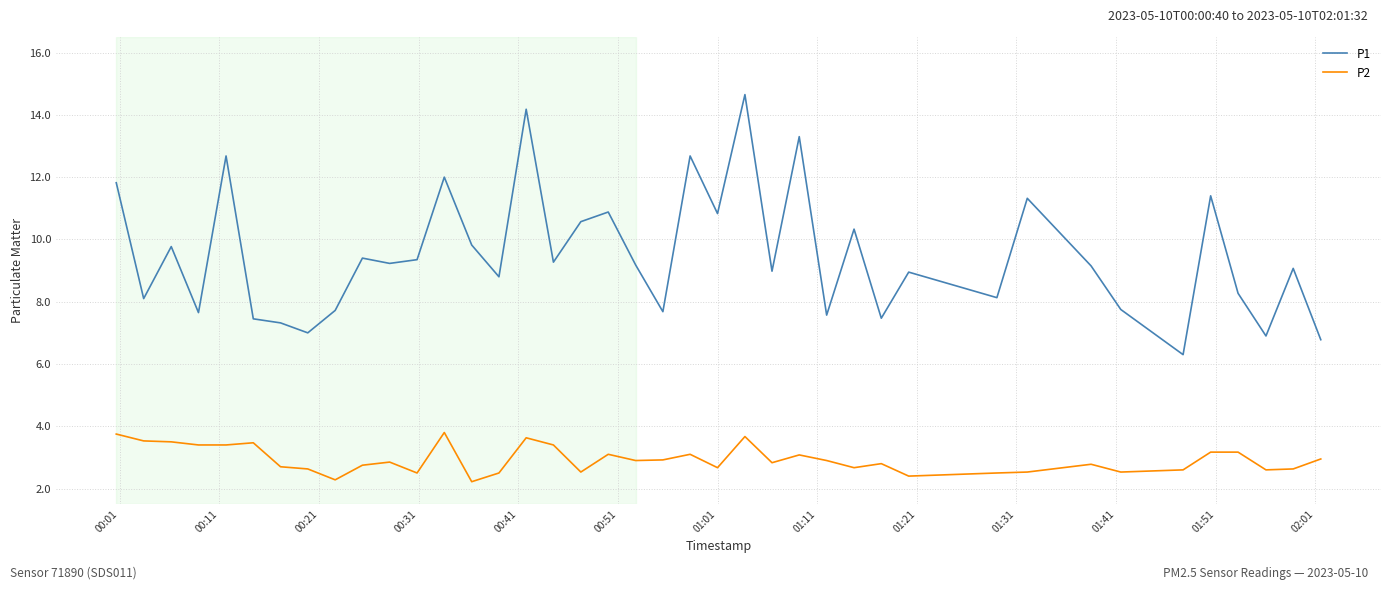

Which series has the largest total across all categories?

P1